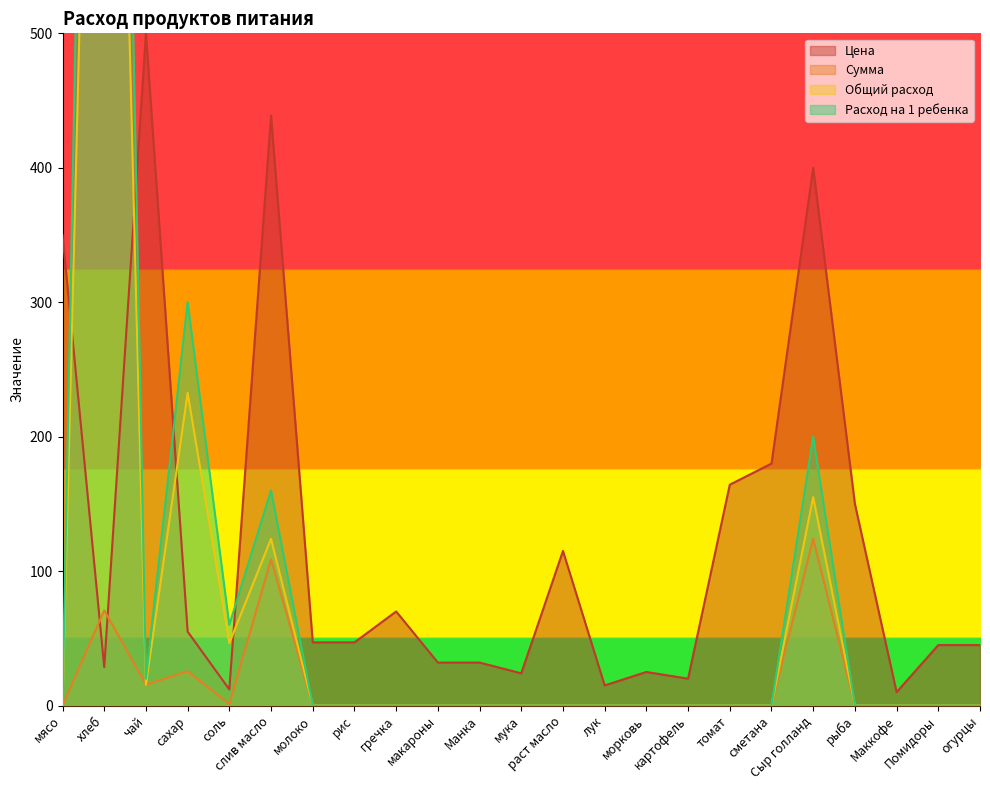

What is the difference between the maximum and minimum values in the Сумма series?

124.0